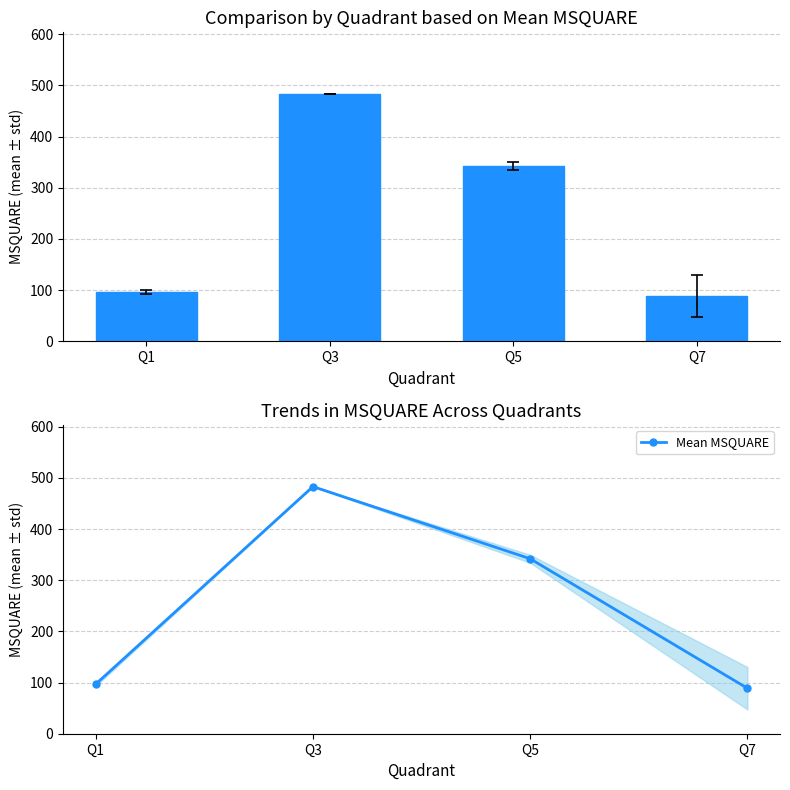

Reading left to right, extract all data points from this chart.

96.8	483.0	342.0	88.9